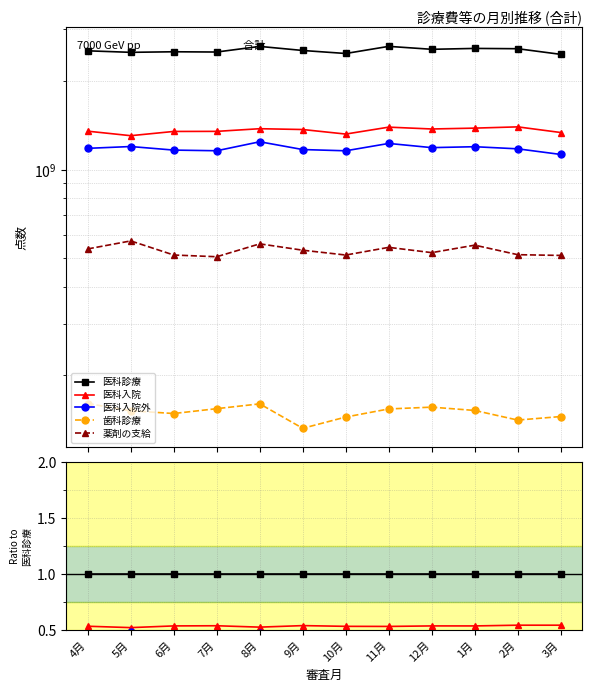

Which category has the highest value in the 薬剤の支給 series?

5月